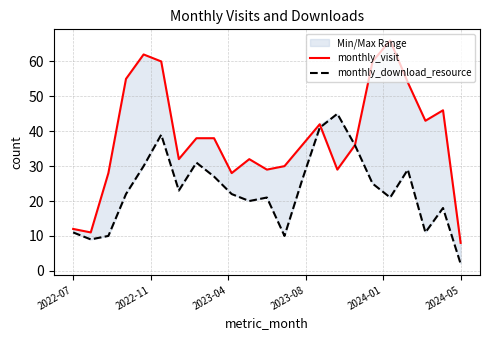

Which series has the largest total across all categories?

monthly_visit